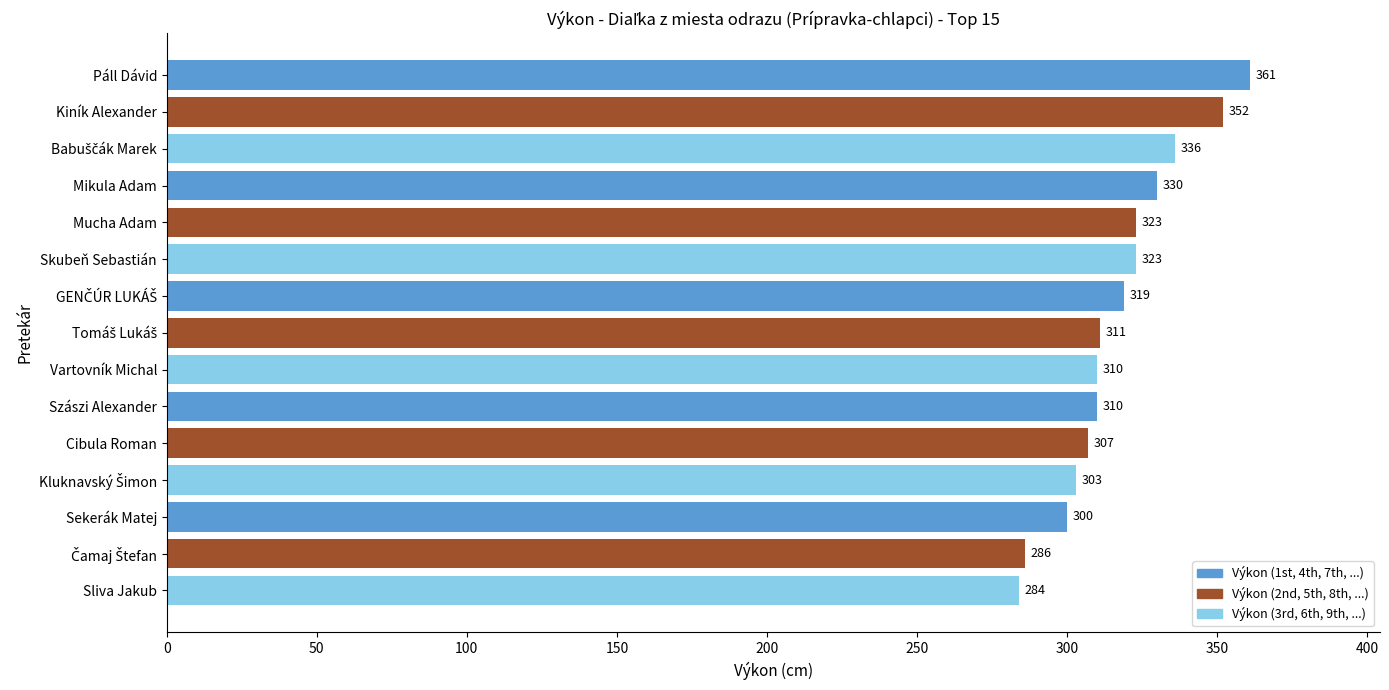

What is the difference between the maximum and minimum values?

77